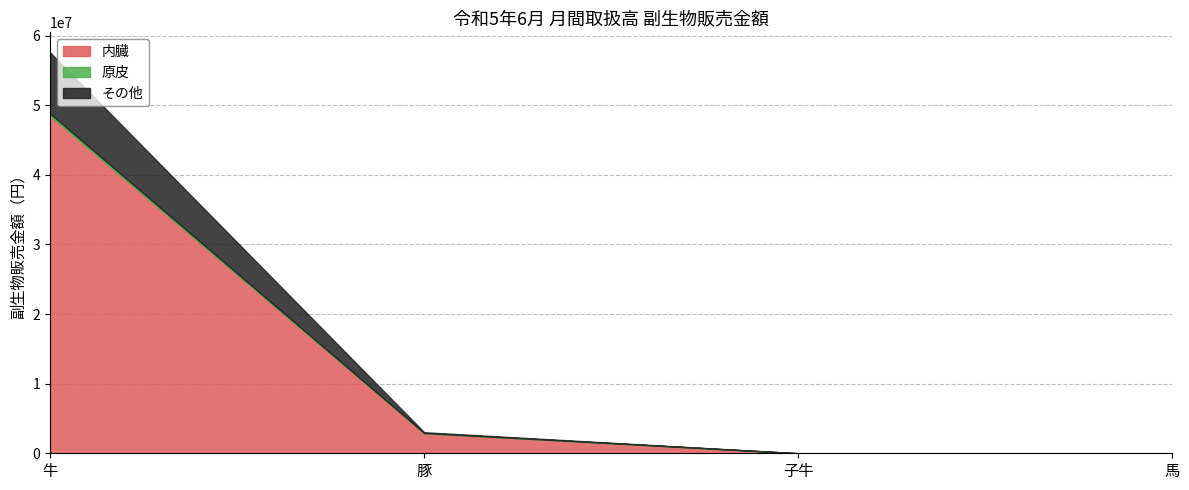

Rank the series by their maximum value, from highest to lowest.

内臓, その他, 原皮